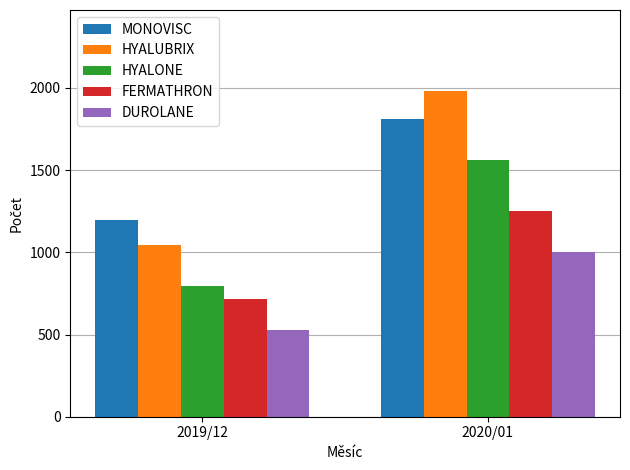

The HYALUBRIX series shows 1042 at 2019/12. True or false?

True